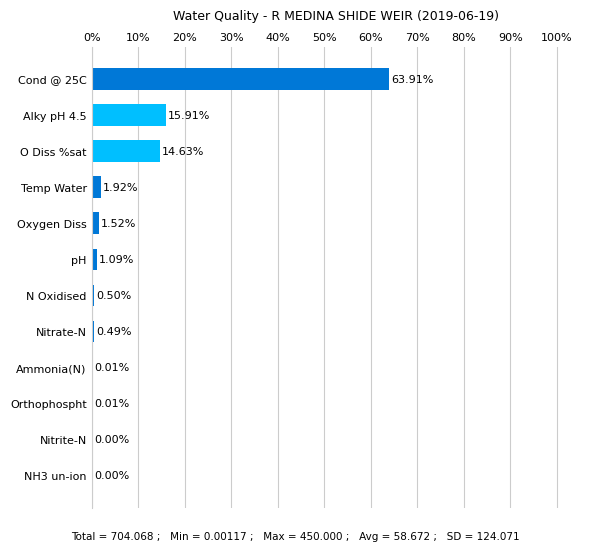

What is the sum of all values?

100.0